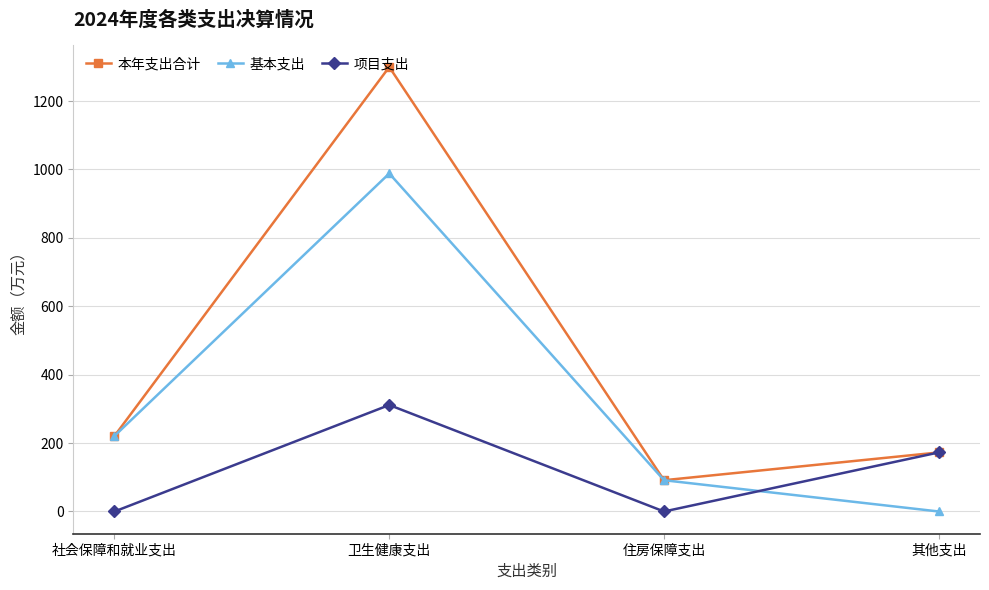

List the series in order of their overall mean, highest first.

本年支出合计, 基本支出, 项目支出